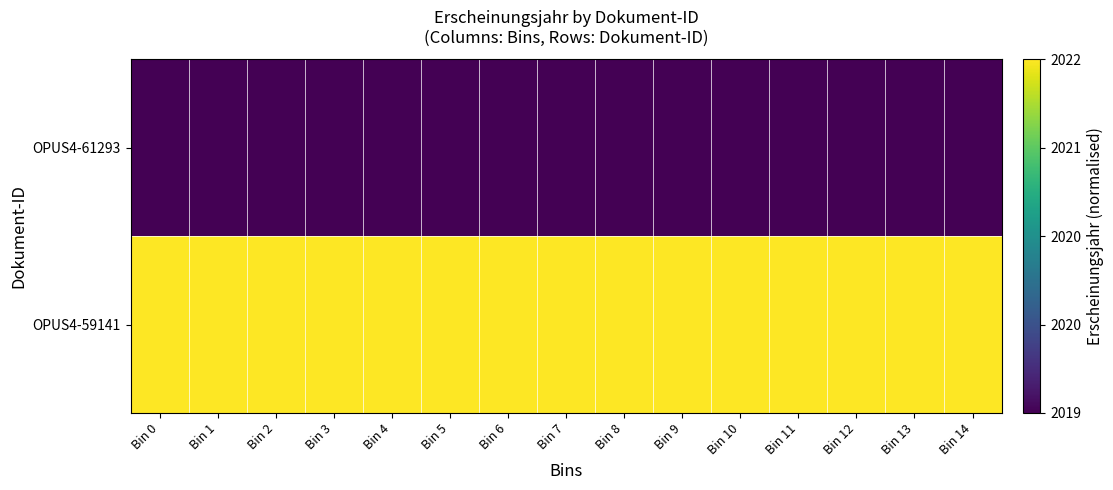

Reading left to right, extract all data points from this chart.

OPUS4-61293: Bin 0=0	Bin 1=0	Bin 2=0	Bin 3=0	Bin 4=0	Bin 5=0	Bin 6=0	Bin 7=0	Bin 8=0	Bin 9=0	Bin 10=0	Bin 11=0	Bin 12=0	Bin 13=0	Bin 14=0
OPUS4-59141: Bin 0=1	Bin 1=1	Bin 2=1	Bin 3=1	Bin 4=1	Bin 5=1	Bin 6=1	Bin 7=1	Bin 8=1	Bin 9=1	Bin 10=1	Bin 11=1	Bin 12=1	Bin 13=1	Bin 14=1